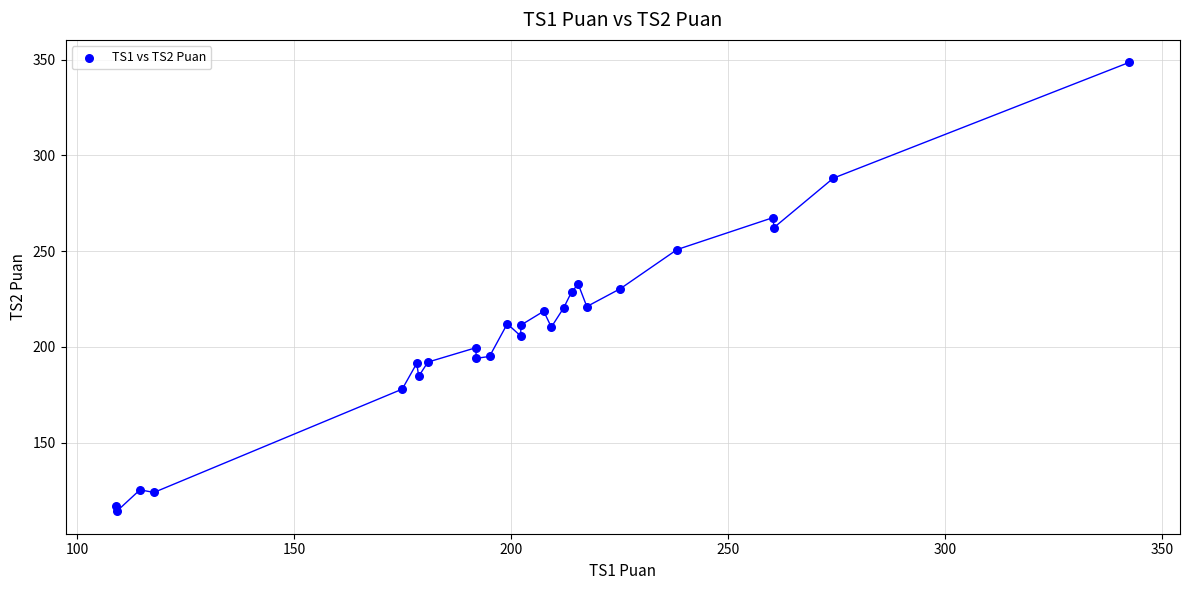

What is the range of Y values (max minus min)?

234.5